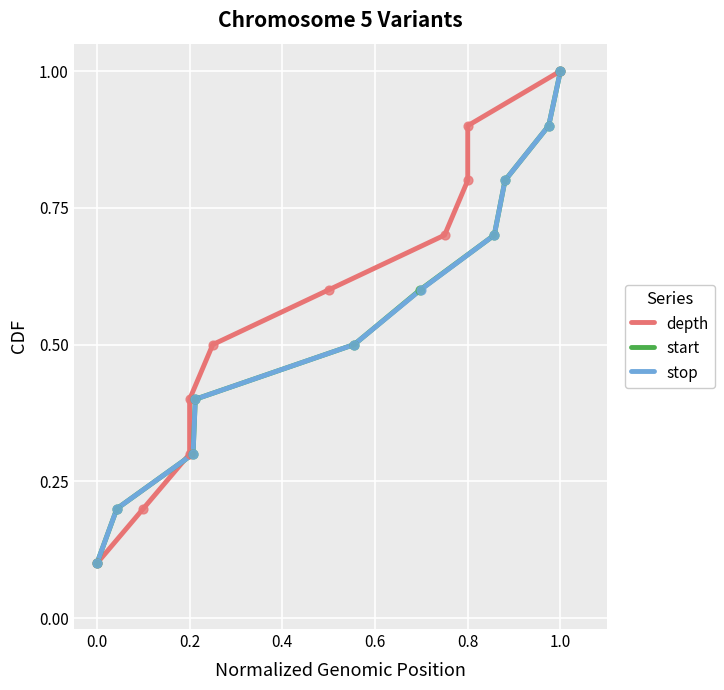

The value of start at 1.0 is 1.0. True or false?

True